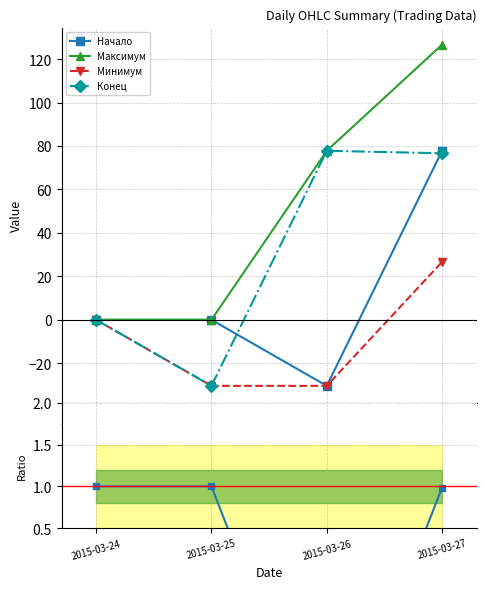

What is the spread (max minus min) of values at 2015-03-24?

1.0